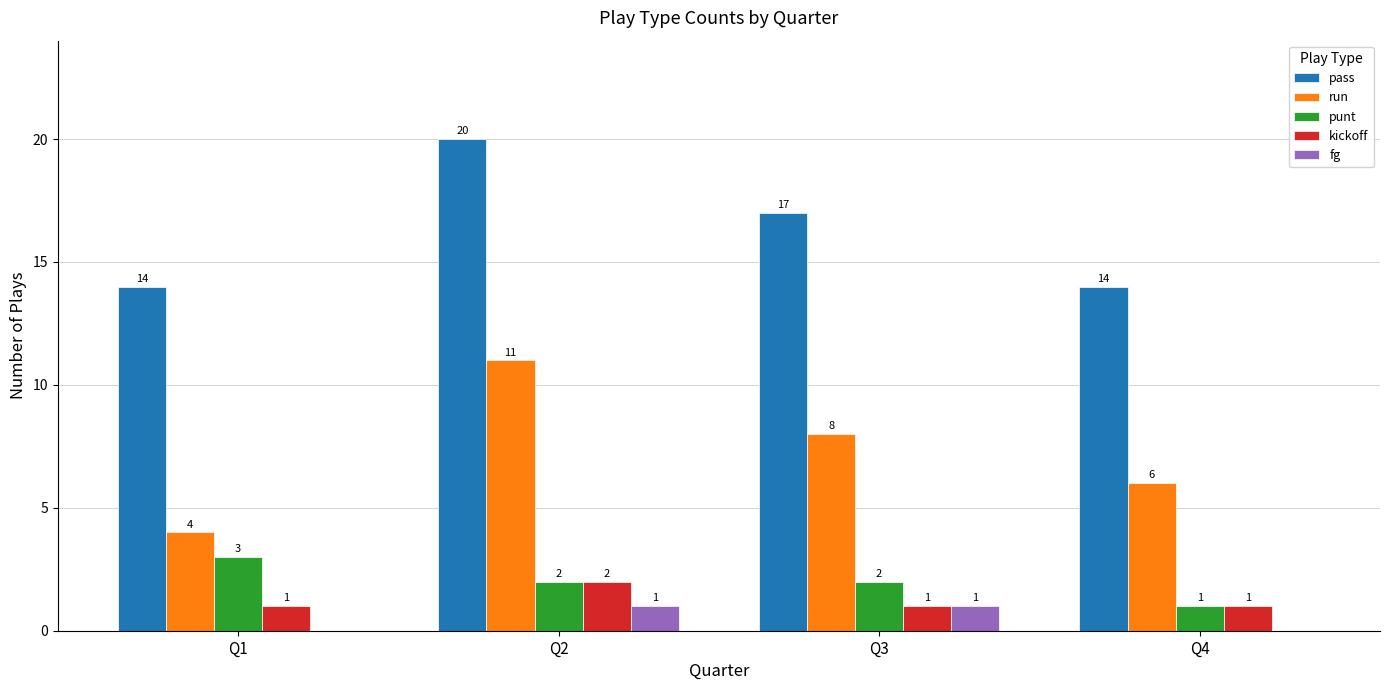

The value of run at Q2 is 7. True or false?

False